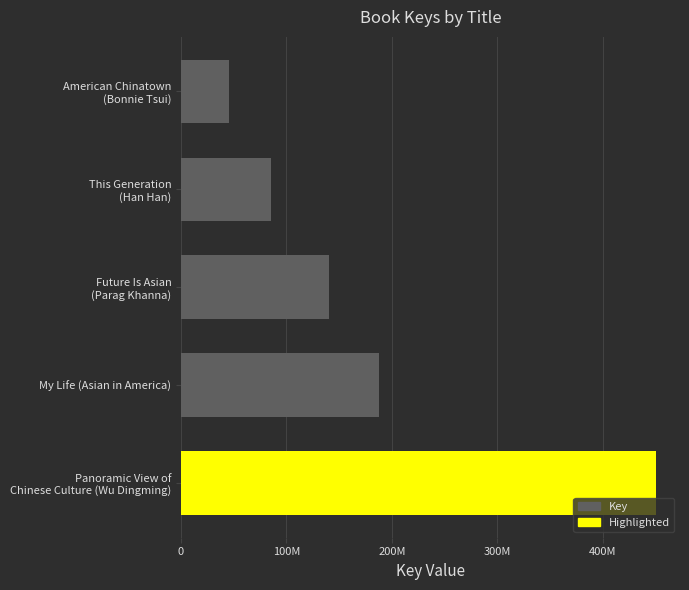

Are the bars horizontal?

Yes